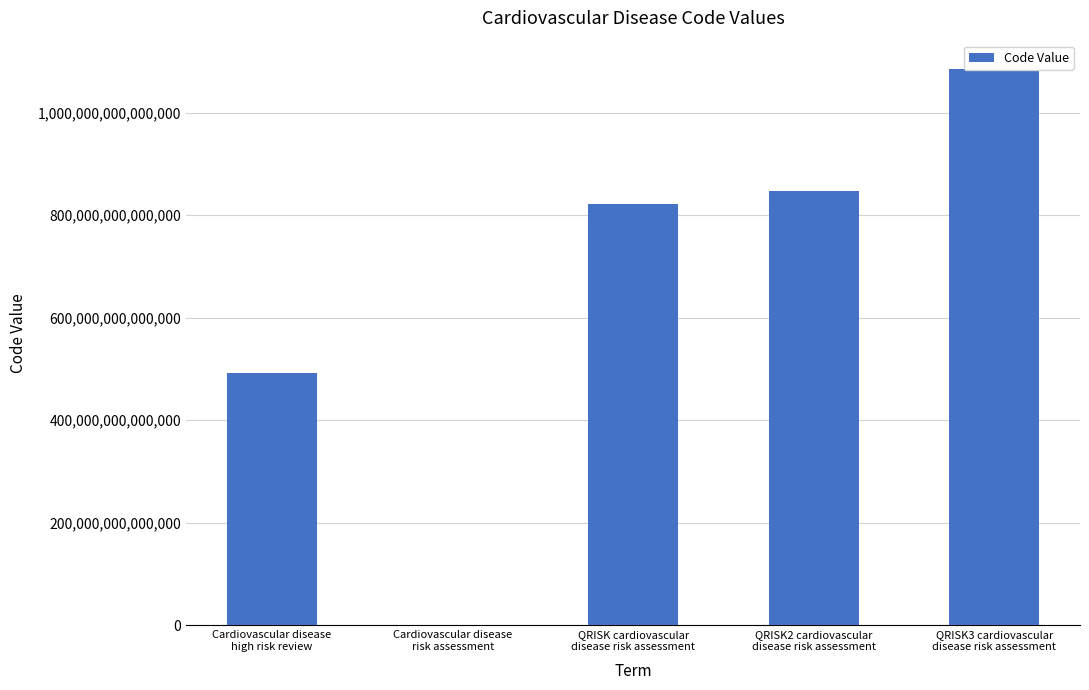

How many values are below 822541000000103?

2